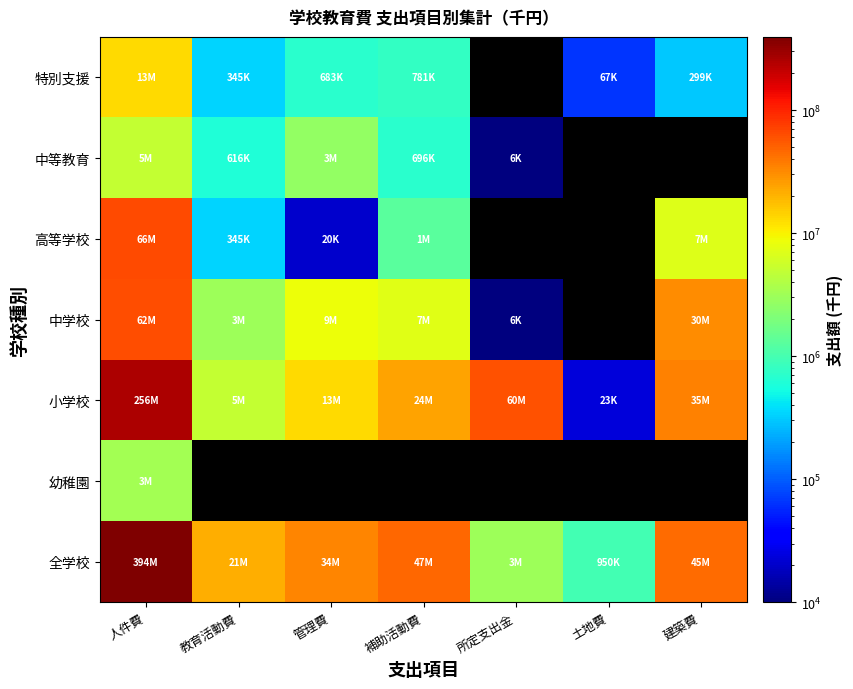

Is it true that 特別支援 equals 780537.0 at 補助活動費?

True